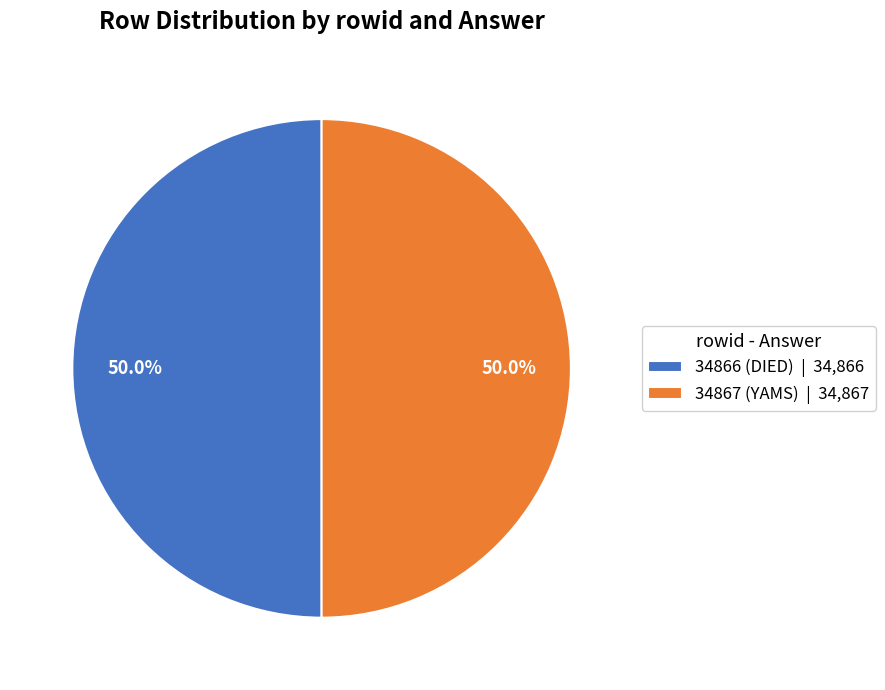

True or false: 34867 accounts for 40% of the total.

False